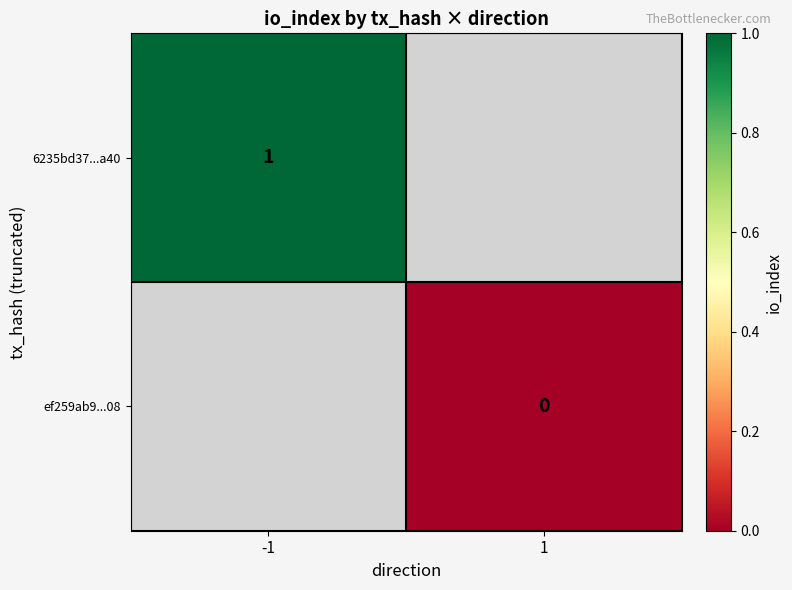

At which category does the chart reach its minimum across all series?

1